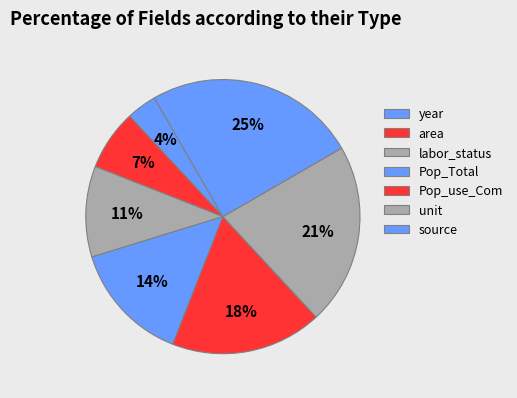

Does area account for over 50% of the chart?

No